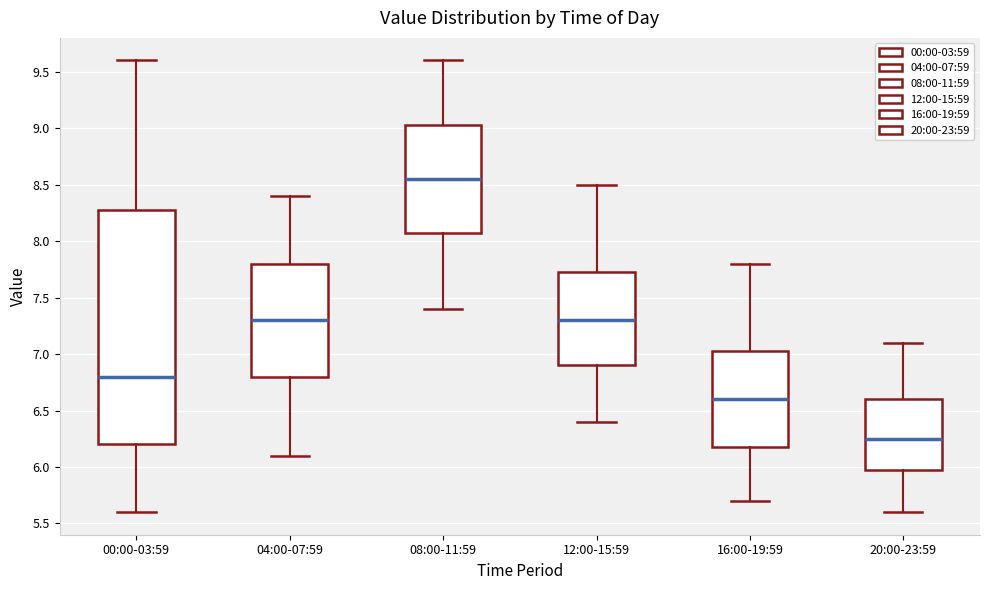

Comparing the boxes themselves (not the whiskers), which one is the tallest?

00:00-03:59